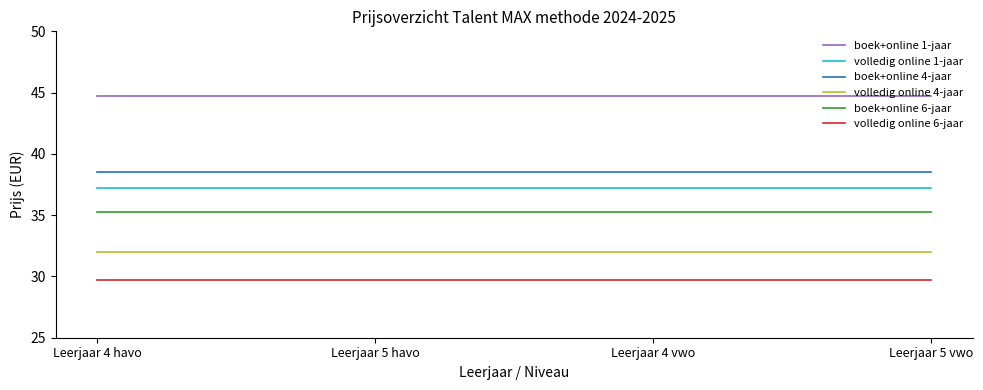

What is the smallest value displayed?

29.8